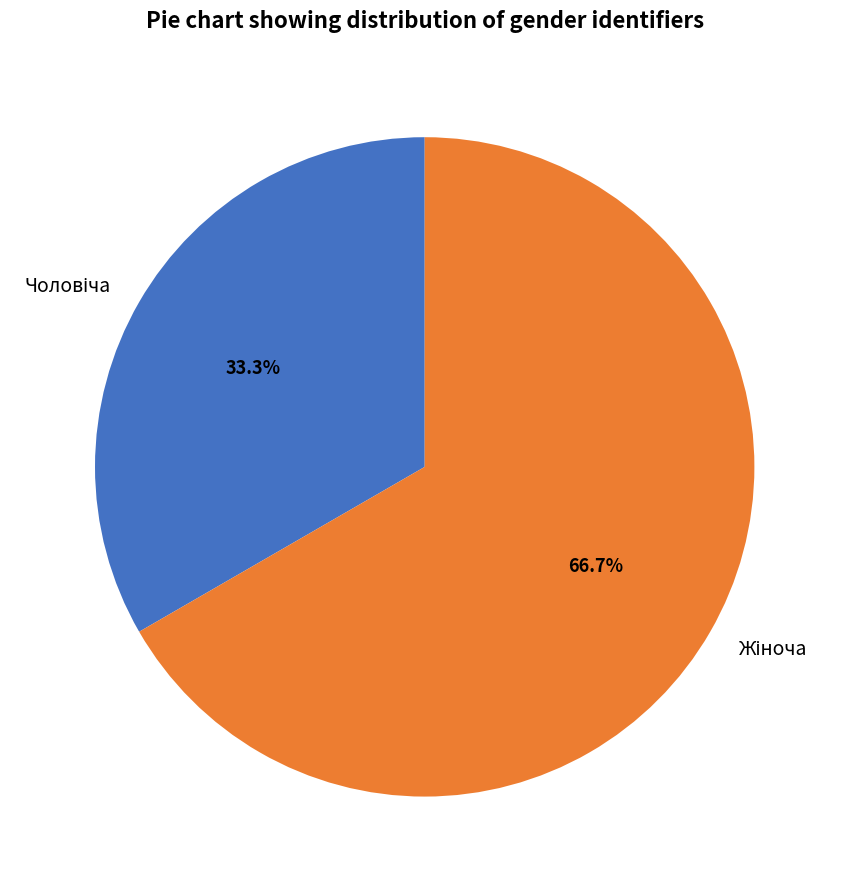

Combined, do Жіноча and Чоловіча account for over 50%?

Yes